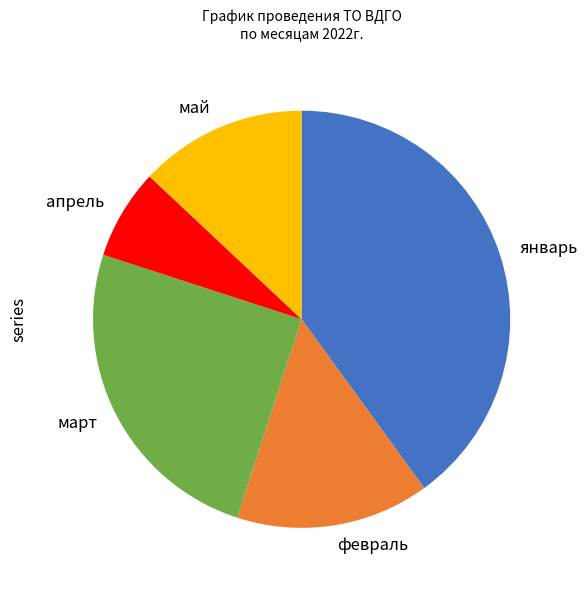

Is январь the majority of the pie?

No